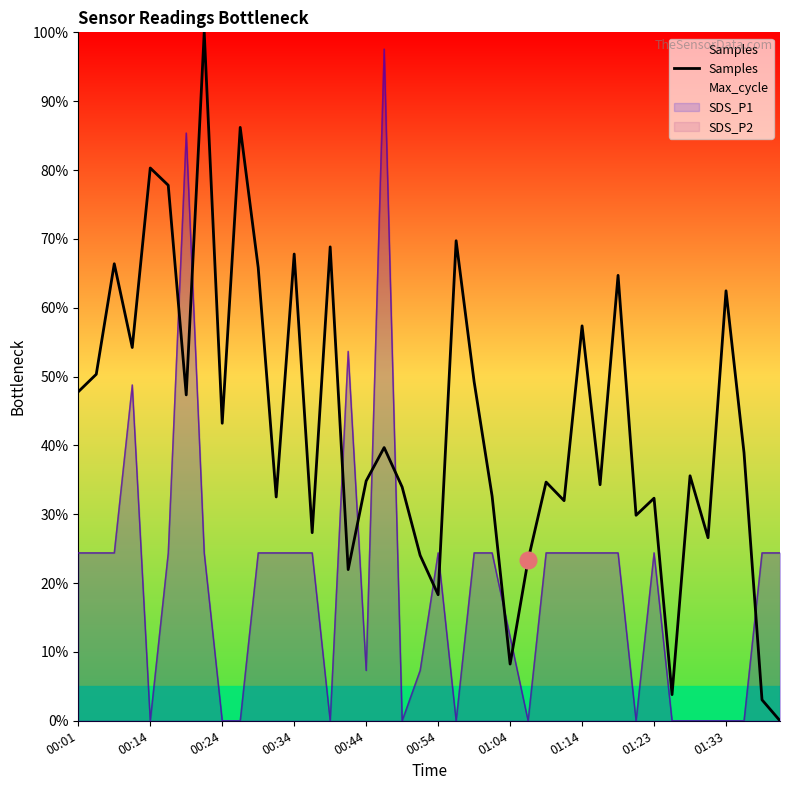

How many positive values are there?

39